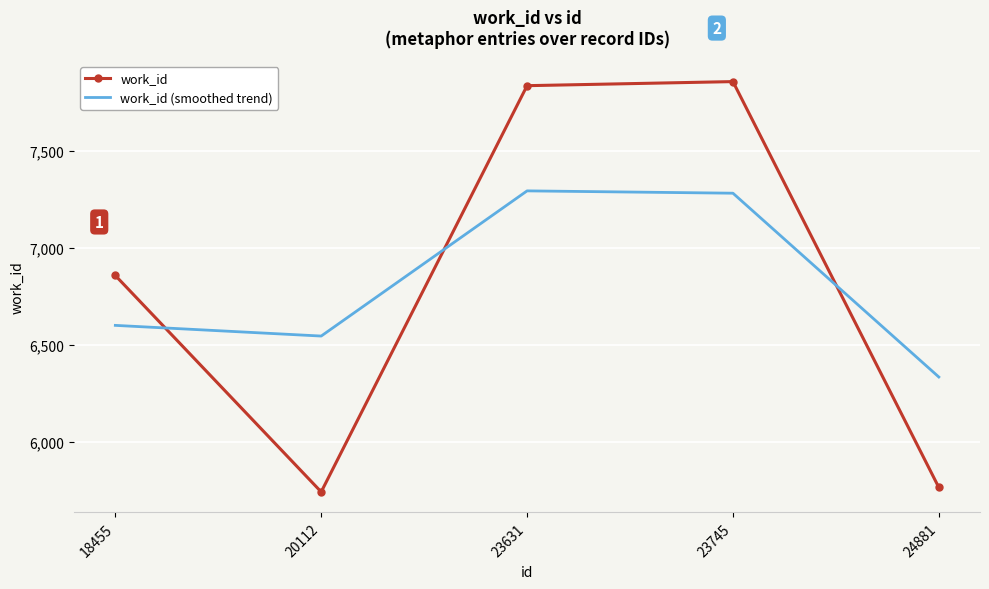

Is it true that work_id equals 7837 at 23631?

True